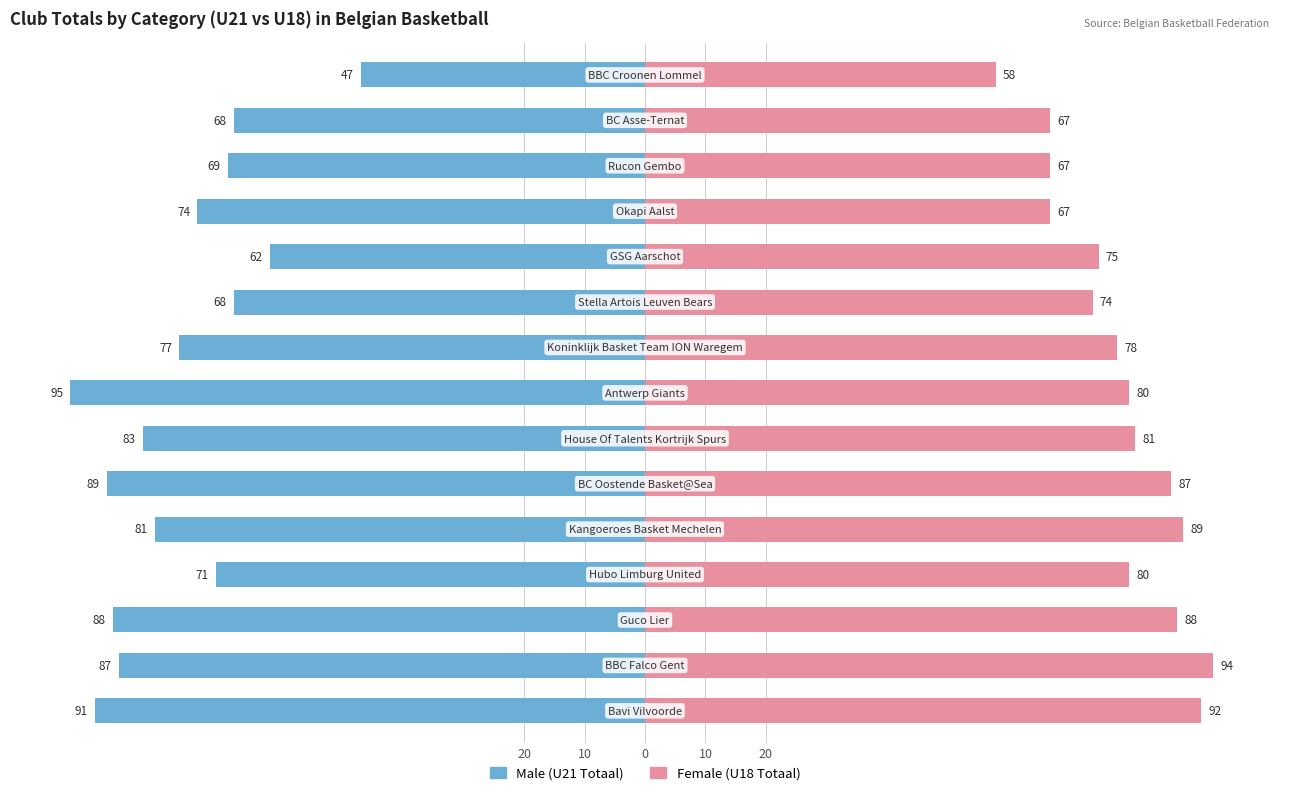

Count the number of categories in the chart.

15